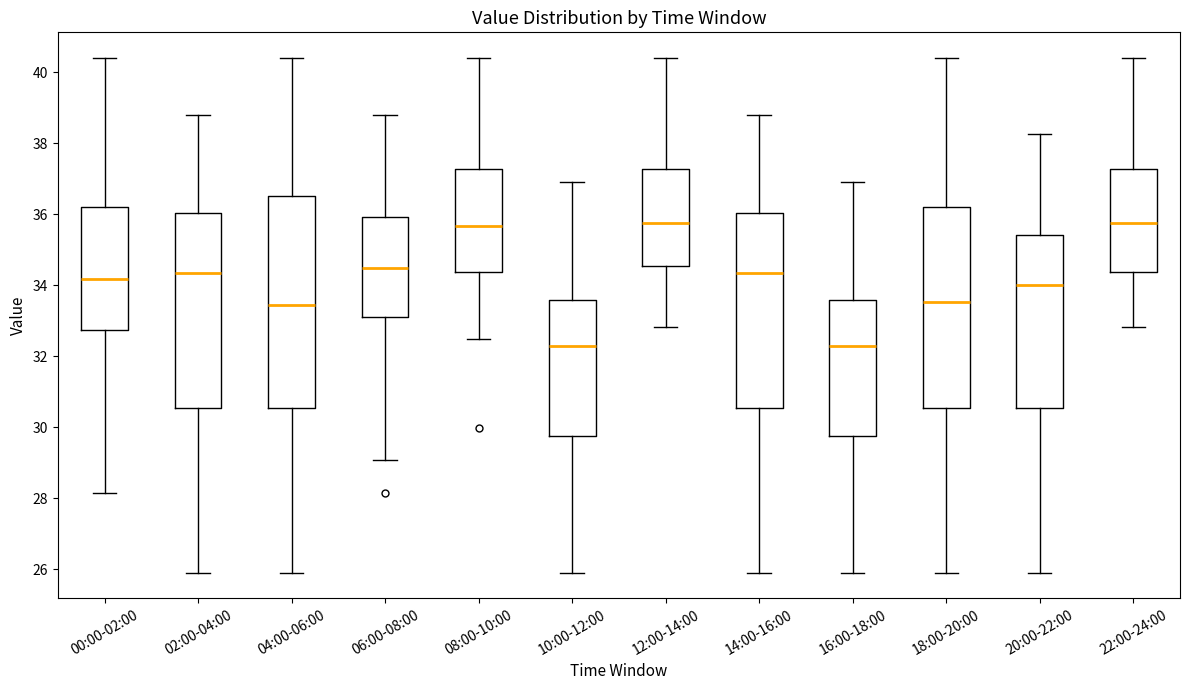

Where is the lower edge of the box for 14:00-16:00 on the y-axis? The values are not printed on the chart, so give them approximately, as read against the axis.

30.6